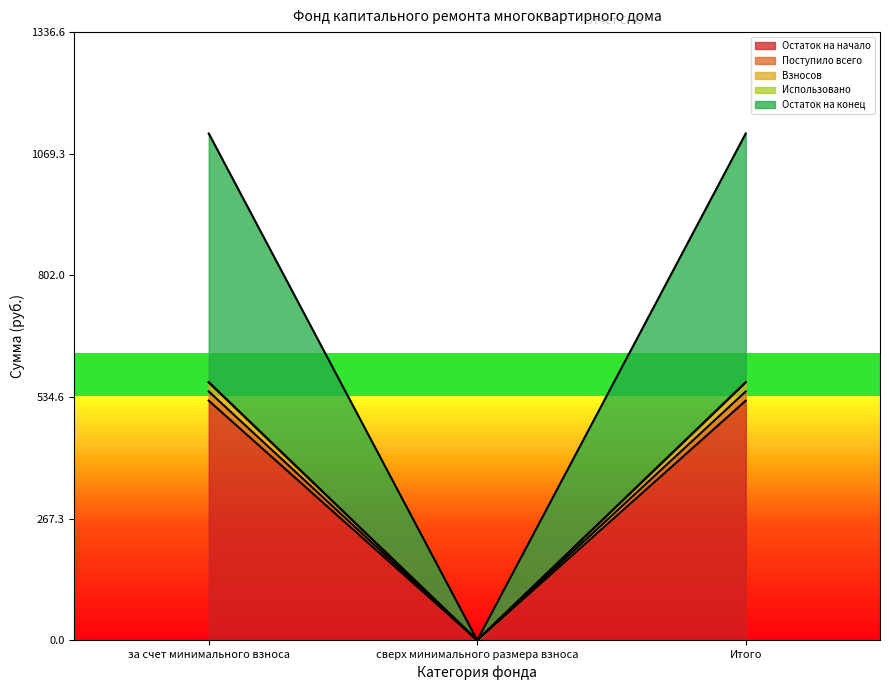

Does the chart display data point markers on the line(s)?

No